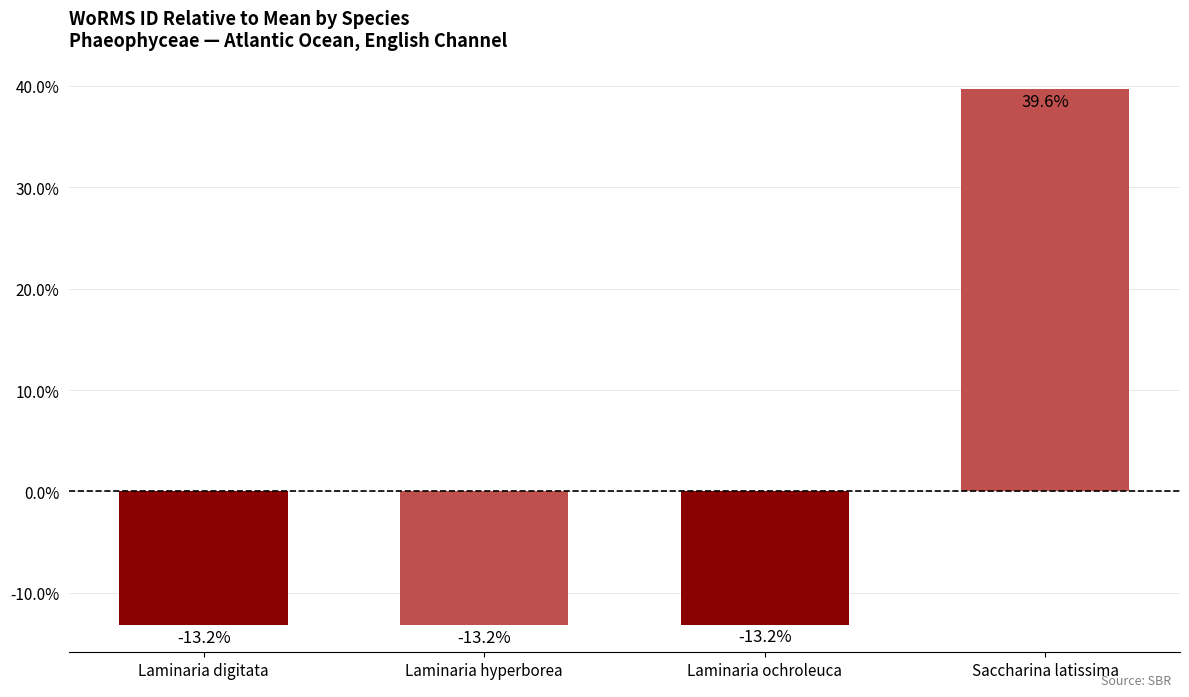

The chart shows a value of -17.8 at Laminaria digitata. True or false?

False